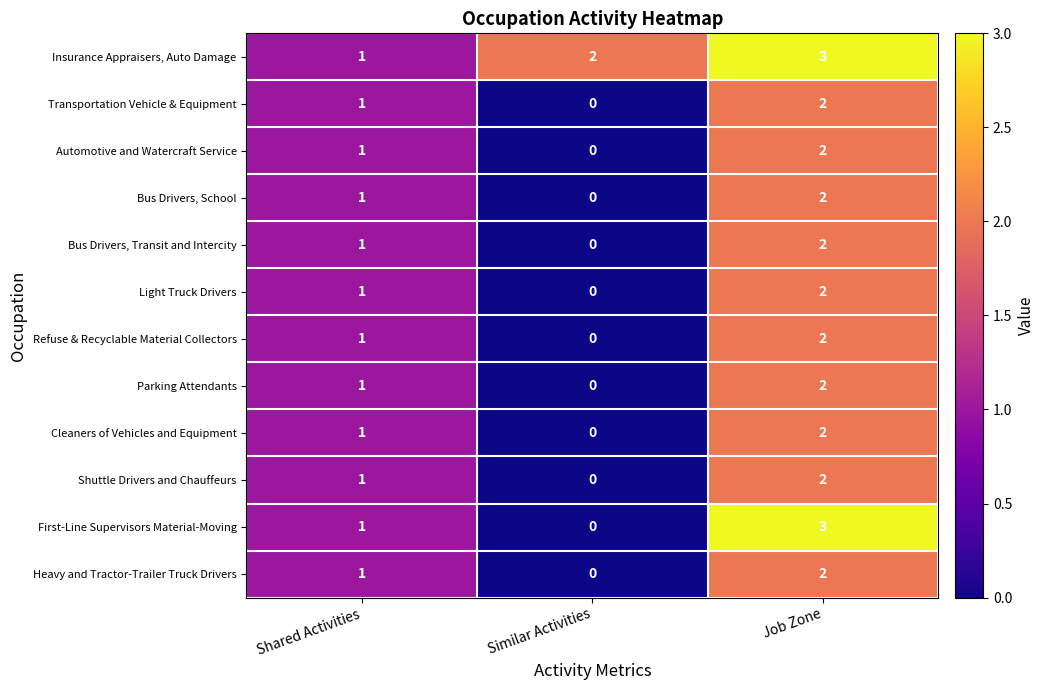

How many distinct data groups are displayed?

12